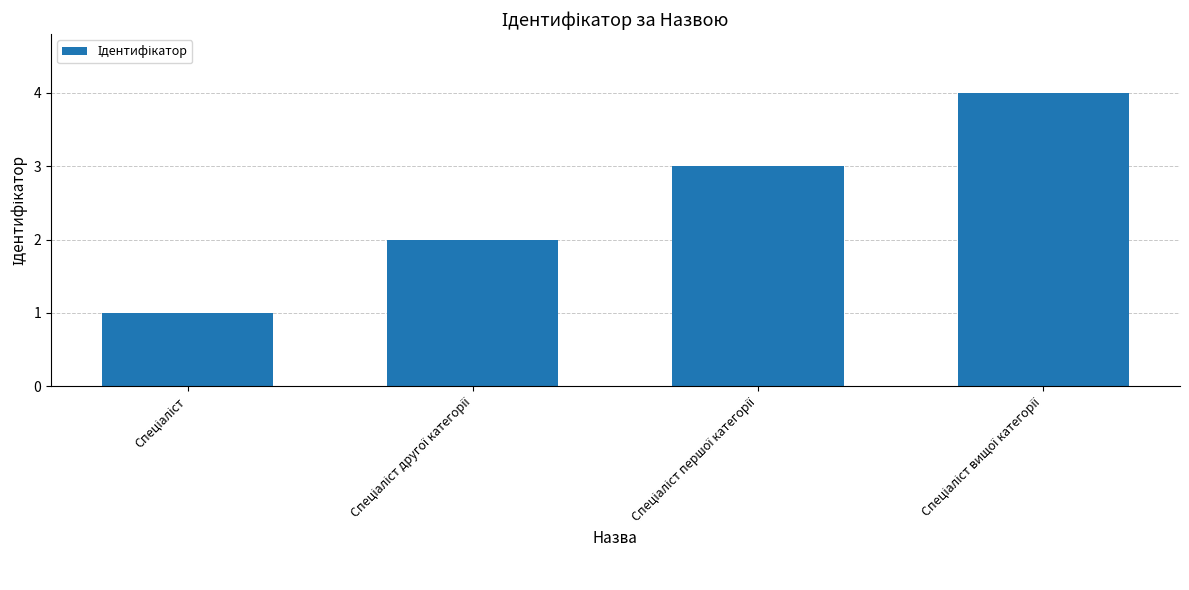

What is the maximum value shown in the chart?

4